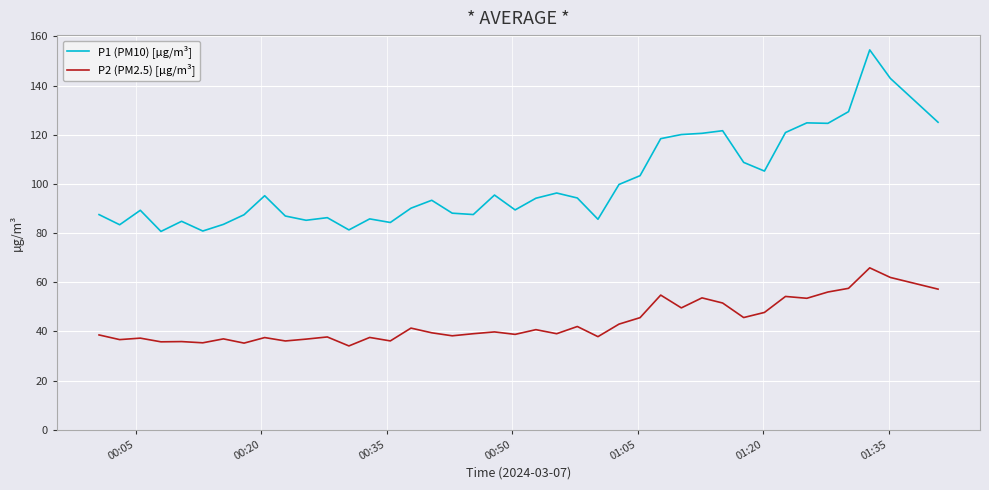

What is the average value of the P2 (PM2.5) [µg/m³] series?

43.6